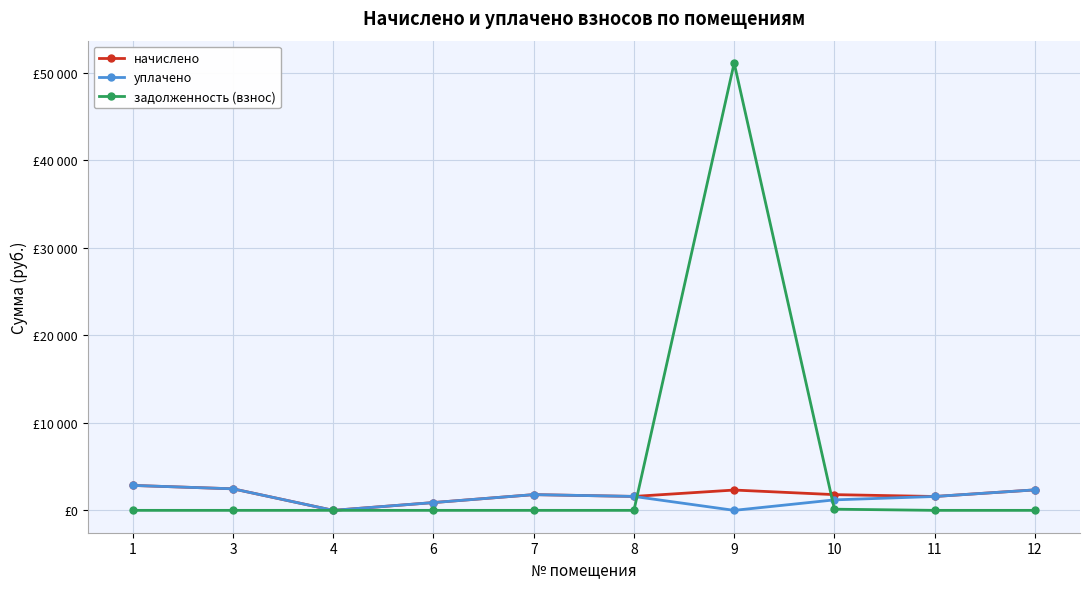

What are all the series names shown in the legend?

начислено, уплачено, задолженность (взнос)